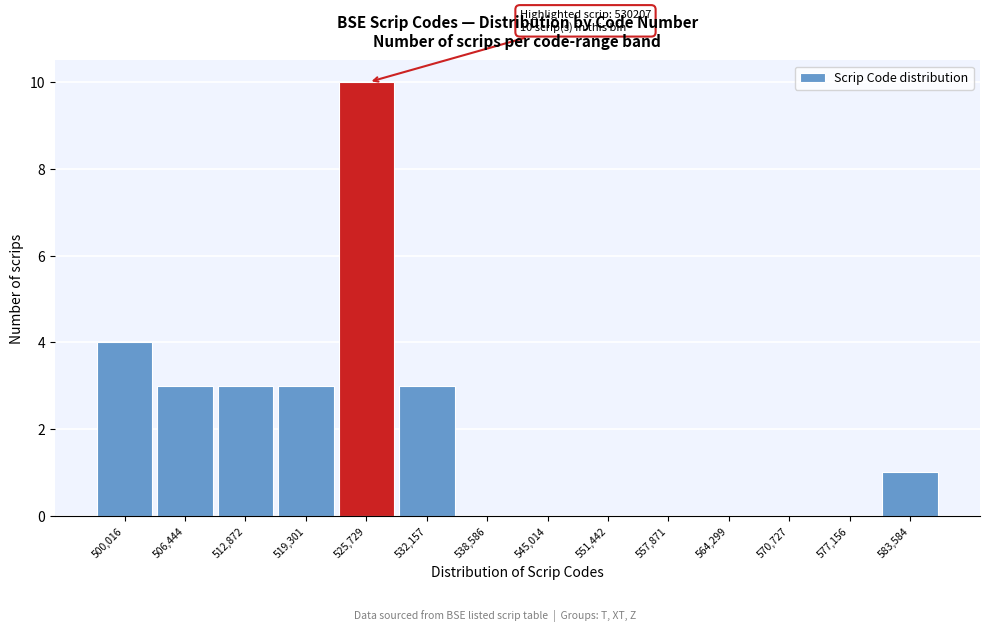

Reading left to right, transcribe all the data shown in this chart.

500,016=4	506,444=3	512,872=3	519,301=3	525,729=10	532,157=3	538,586=0	545,014=0	551,442=0	557,871=0	564,299=0	570,727=0	577,156=0	583,584=1